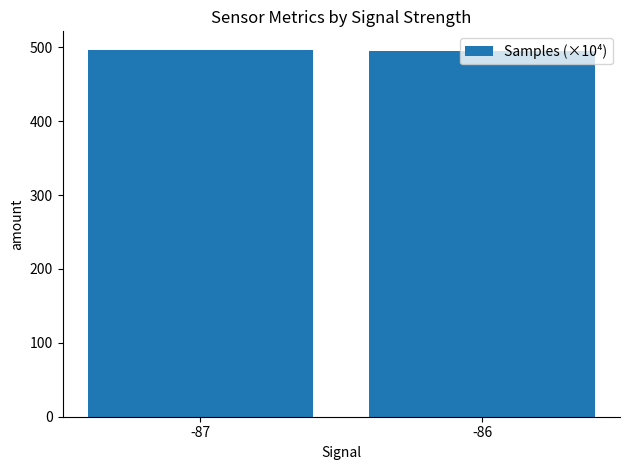

What is the change in value from -87 to -86?

-1.6